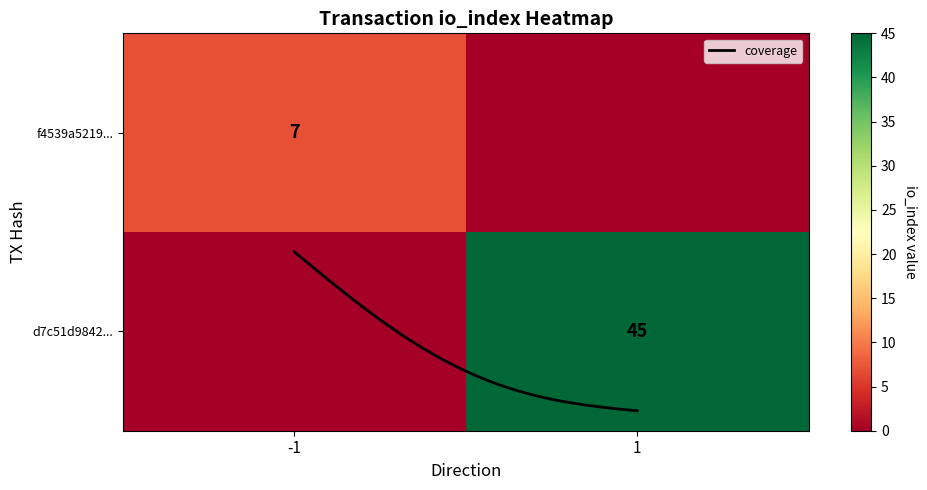

True or false: d7c51d9842c2cfe6d46ebf2e5a4226f85c81180 has a value of 1.0 at direction.

True